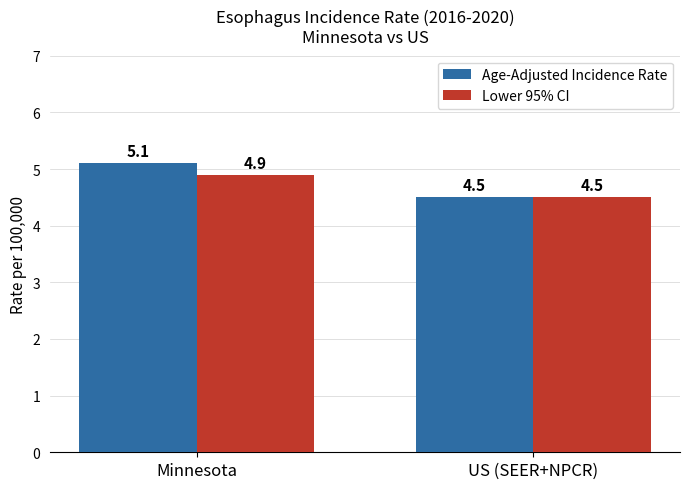

List the series in order of their peak value, lowest first.

Lower 95% CI, Age-Adjusted Incidence Rate